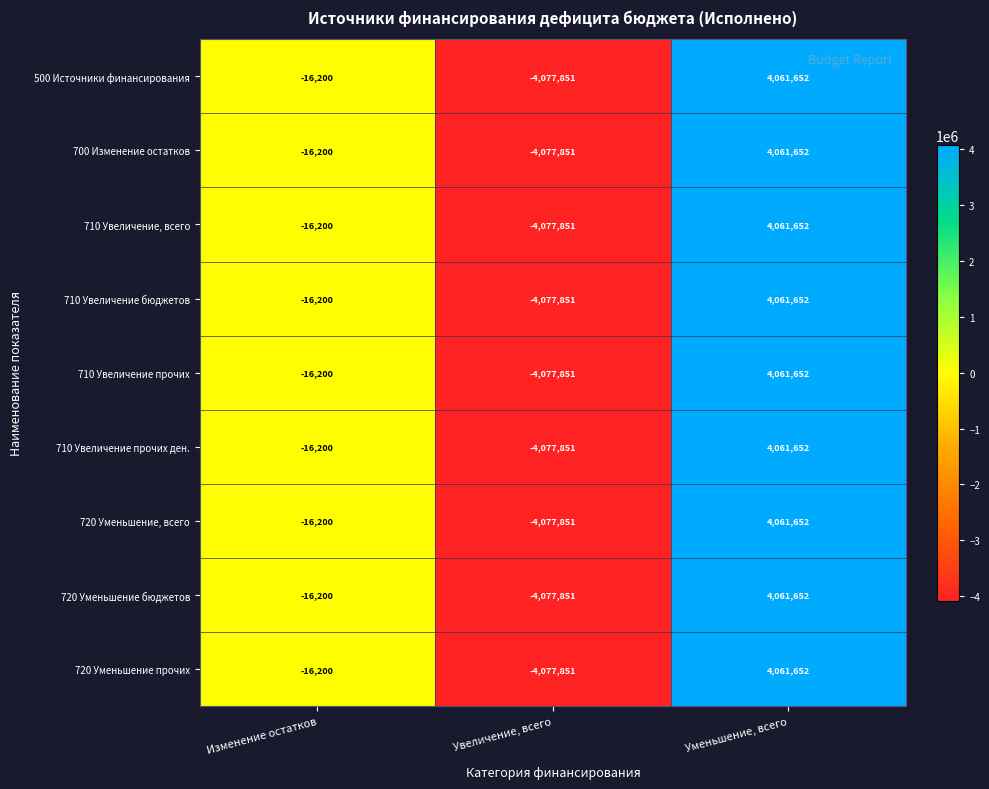

Count the number of data series in this chart.

9